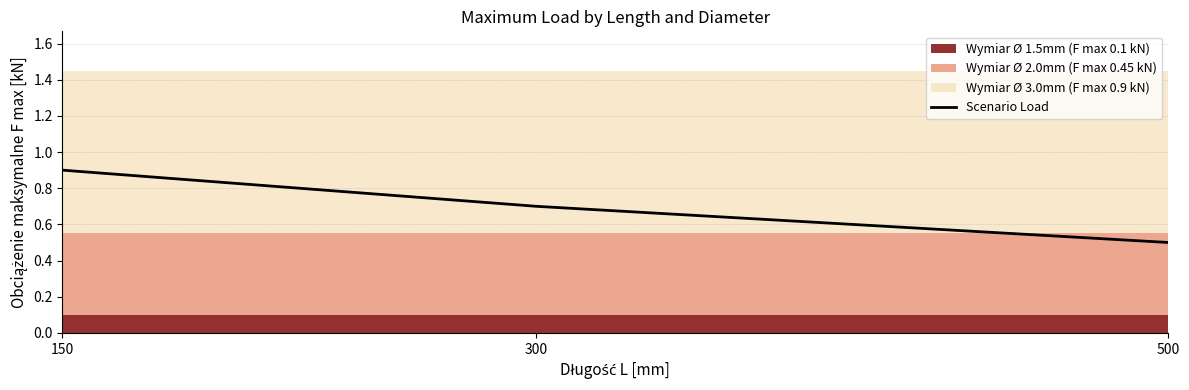

Where is the data nearest to the value 0?

500